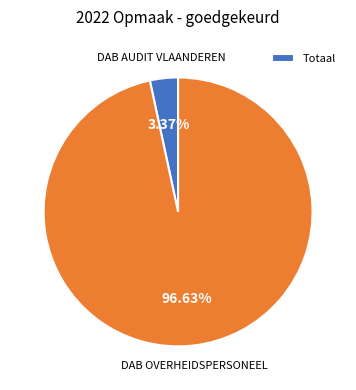

Is there any slice that represents more than half of the pie?

Yes